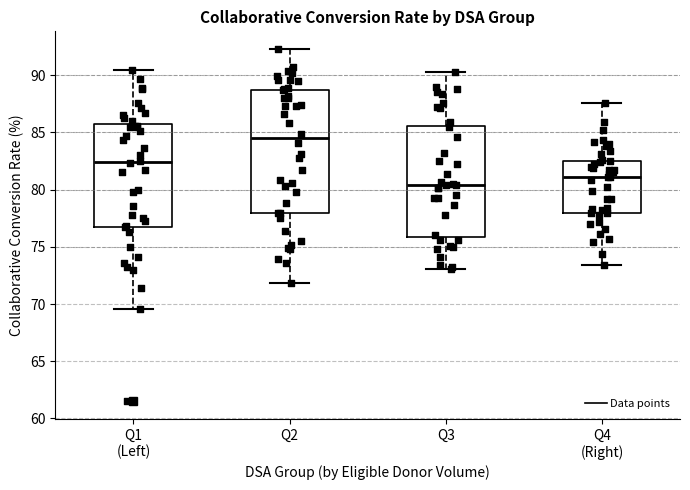

Reading left to right, read every box against the y-axis: the position of its median line, the range the box covers, and the ends of its whiskers. The values are not printed on the chart, so give them approximately, as read against the axis.

Q1 (Left): median 82.5, box 77.0 to 85.5, whiskers 69.5 to 90.5
Q2: median 84.5, box 78.0 to 88.5, whiskers 72.0 to 92.5
Q3: median 80.5, box 76.0 to 85.5, whiskers 73.0 to 90.5
Q4 (Right): median 81.0, box 78.0 to 82.5, whiskers 73.5 to 87.5